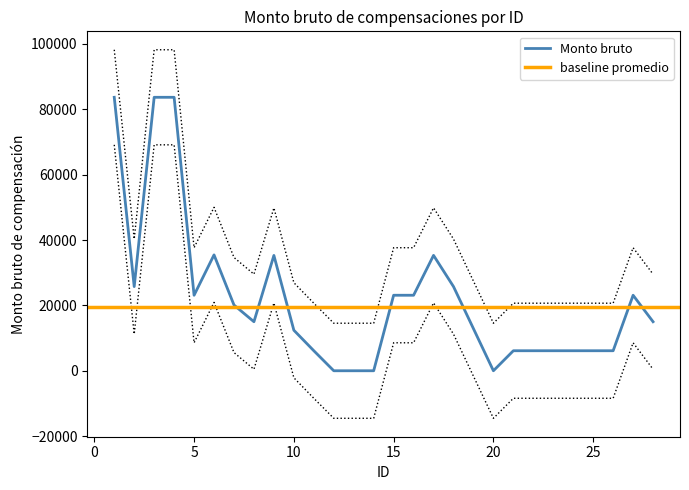

Which has a higher value, 18 or 2?

18